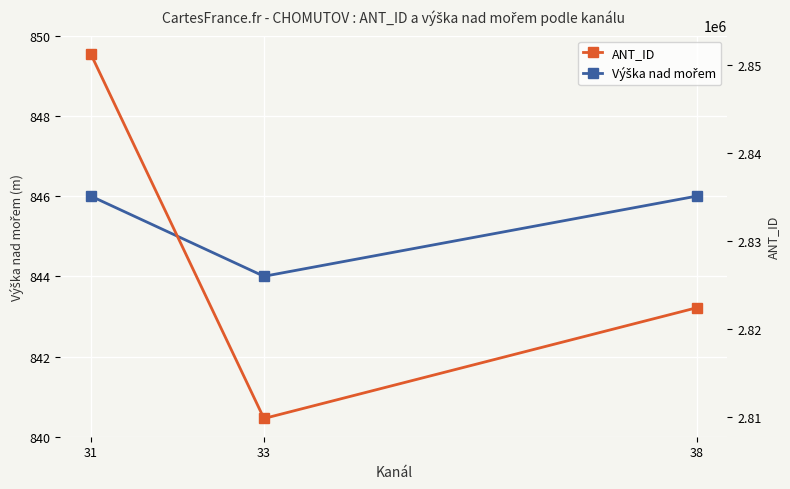

How many data points does each series have?

3